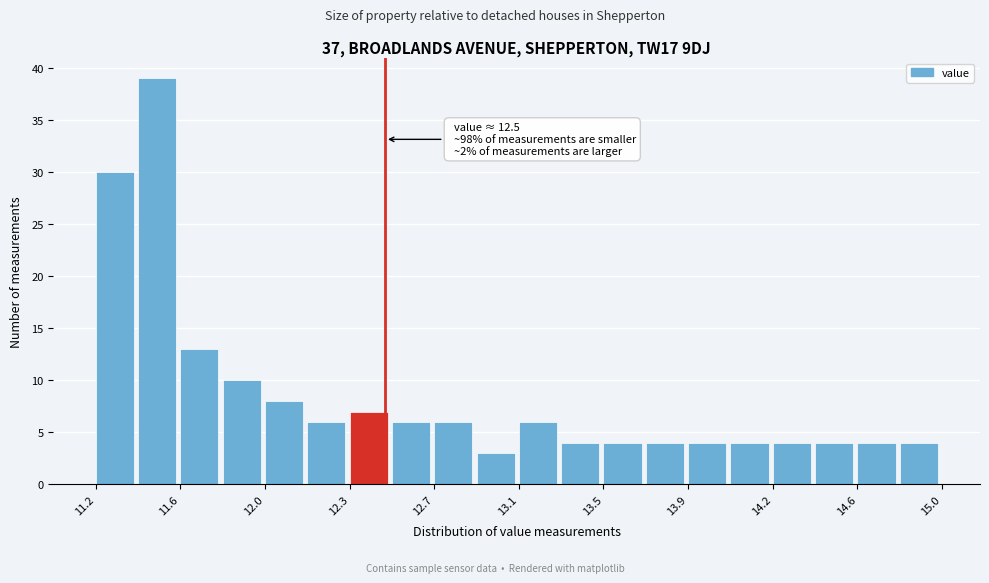

Around what value on the x-axis is the tallest bar? Give the approximate position of its centre, as read against the axis.

11.50